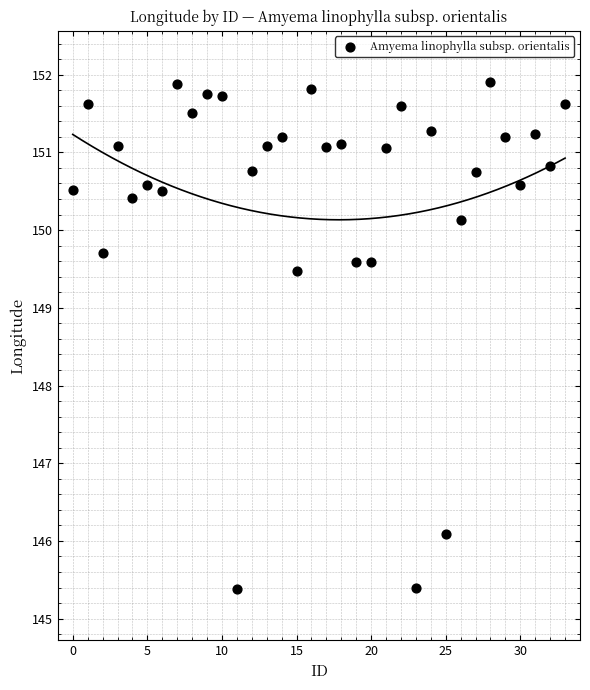

What Y value in the scatter plot is closest to 148?

149.5